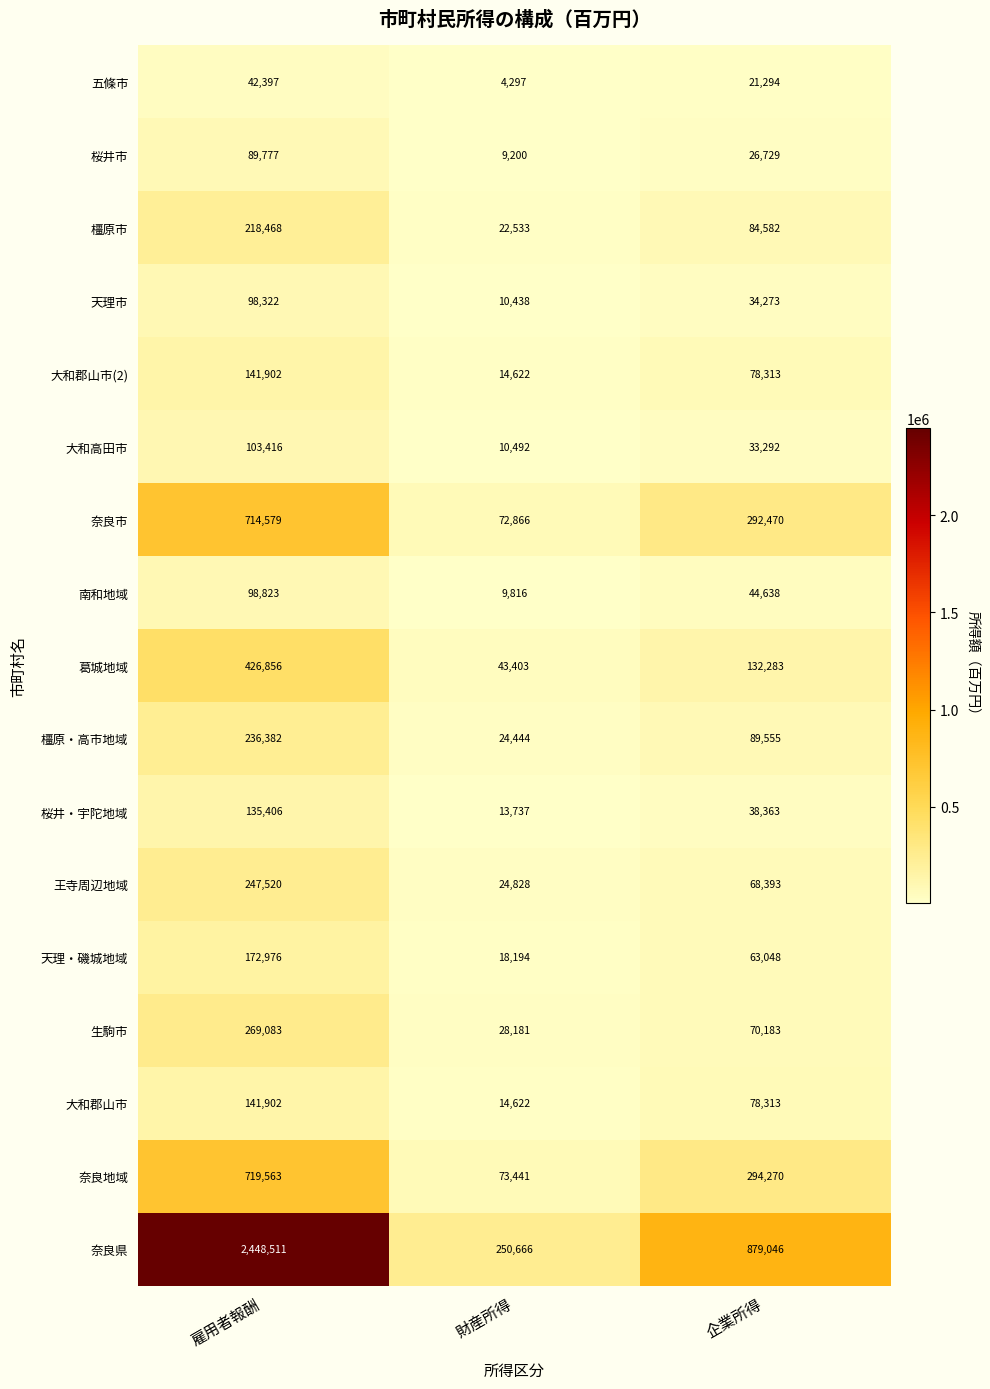

List the labels in order of 橿原市 value, largest first.

雇用者報酬, 企業所得, 財産所得